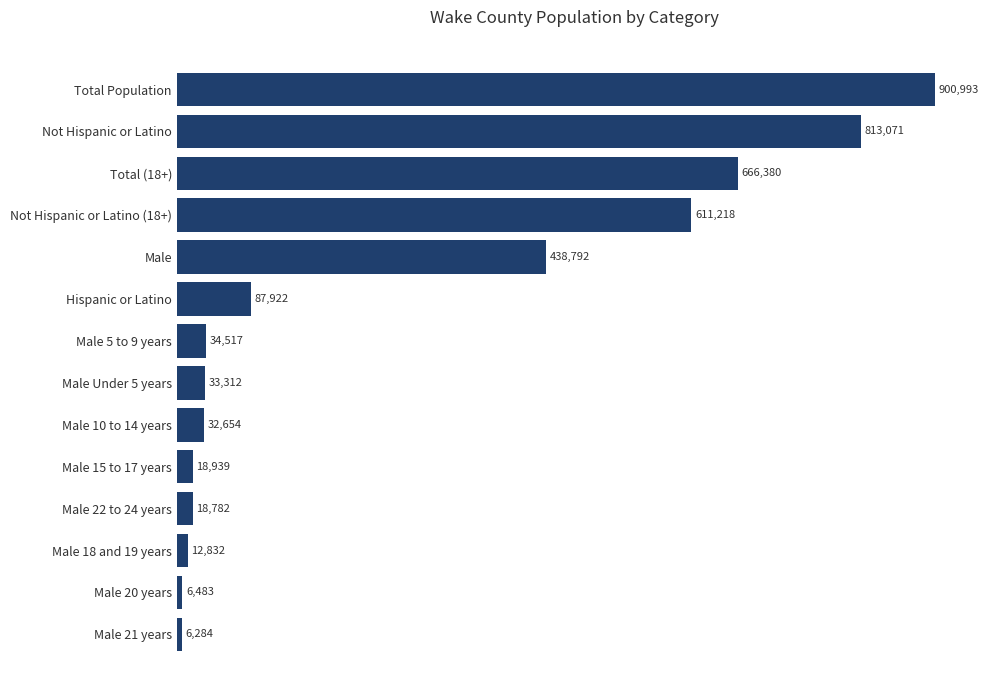

What is the minimum value shown in the chart?

6284